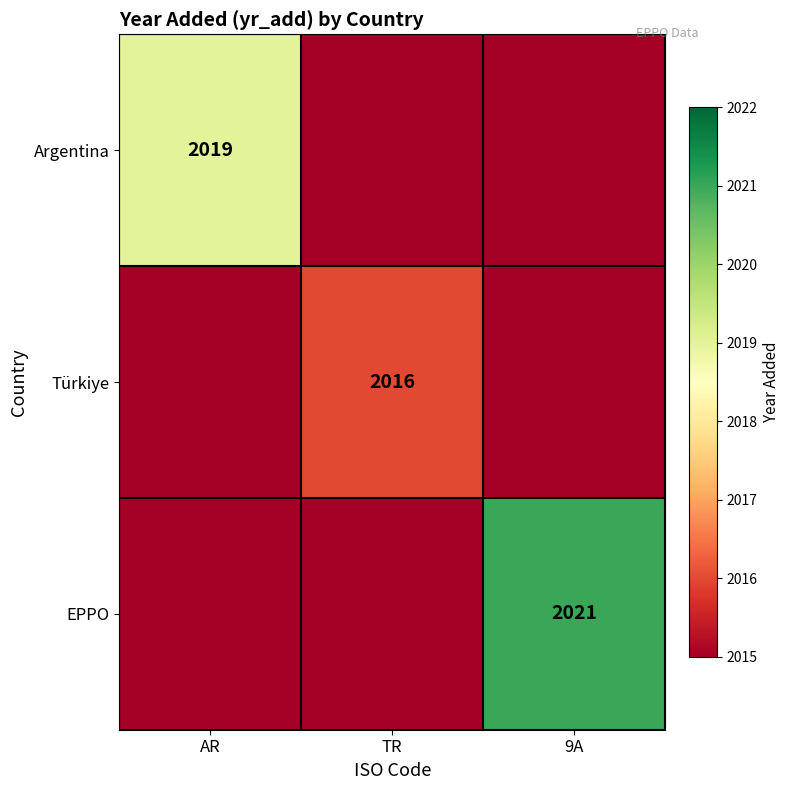

What is the maximum value shown in the chart?

2021